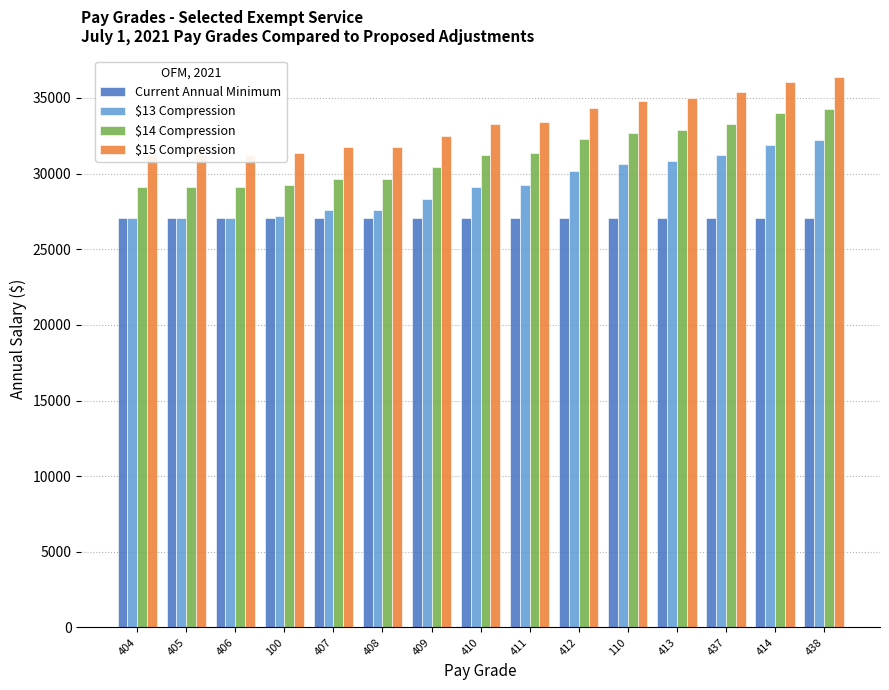

What are all the series names shown in the legend?

Current Annual Minimum, $13 Compression, $14 Compression, $15 Compression